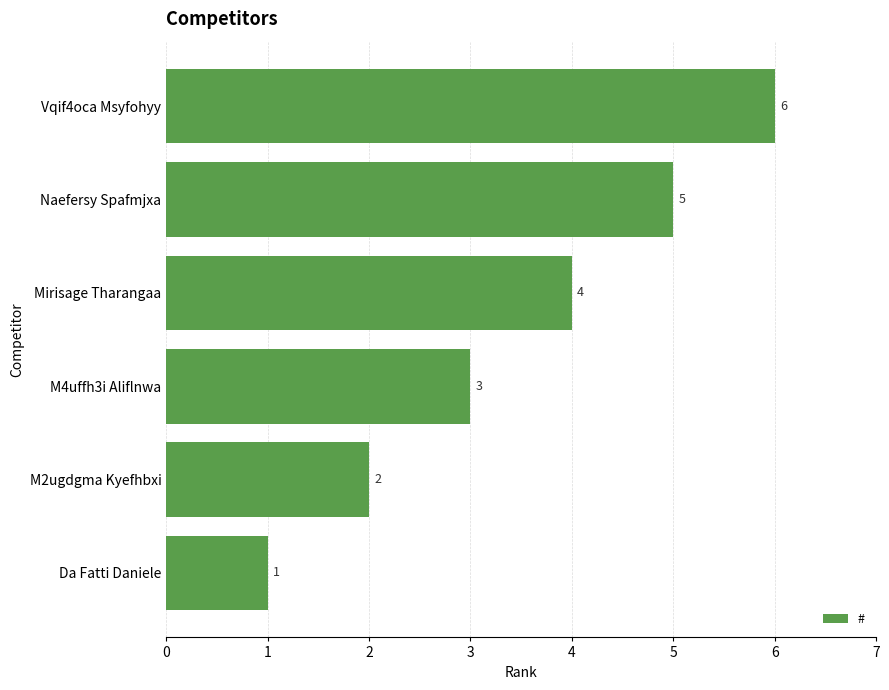

How many data points does each series have?

6